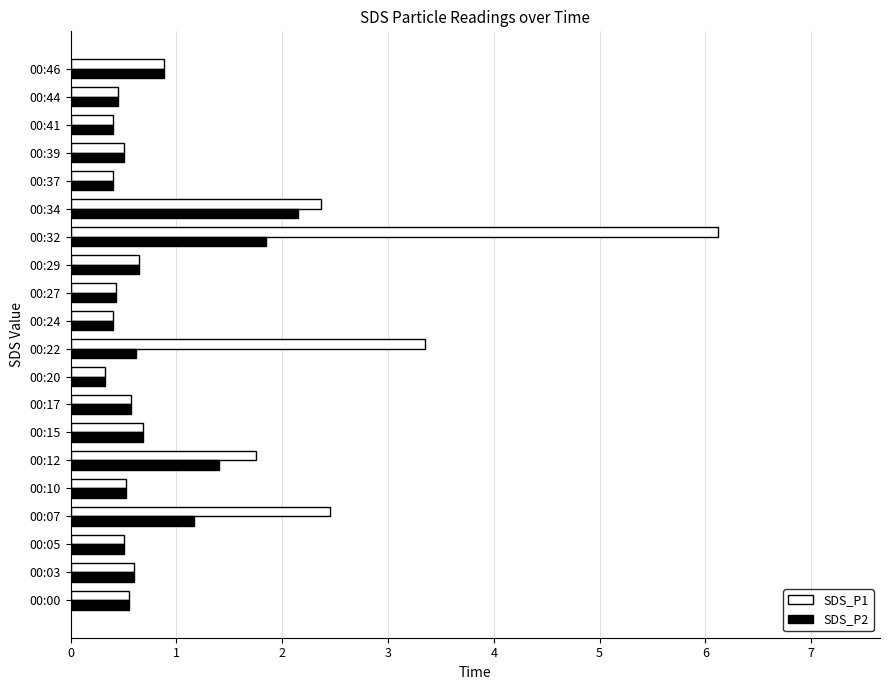

At which label is SDS_P1 closest to 3?

00:22